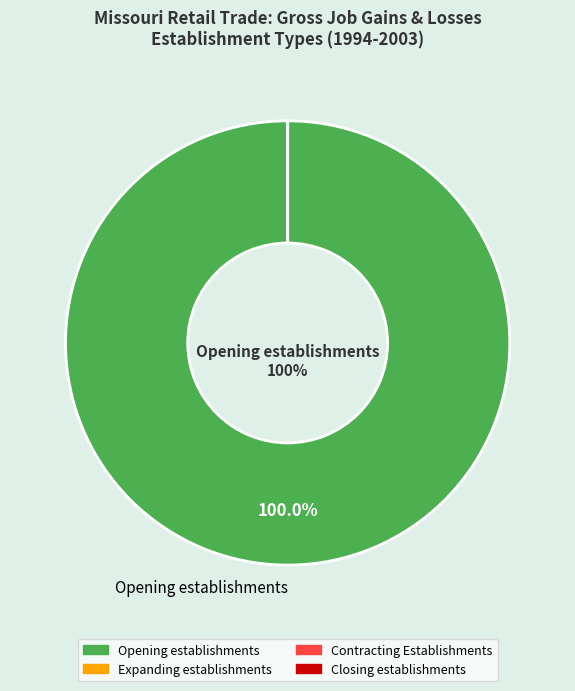

Does any single category account for the majority?

Yes